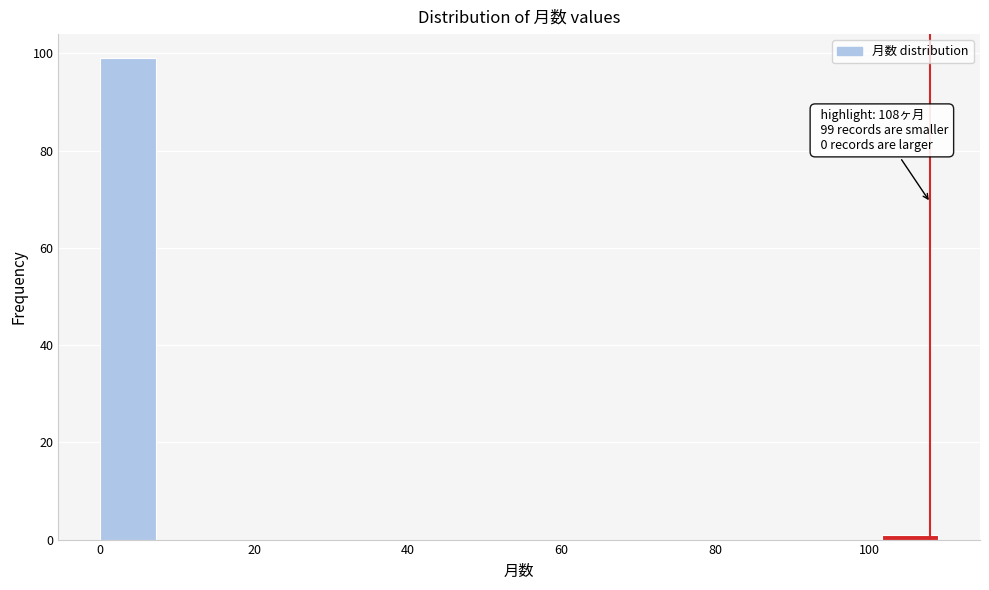

Around what value on the x-axis is the tallest bar? Give the approximate position of its centre, as read against the axis.

4